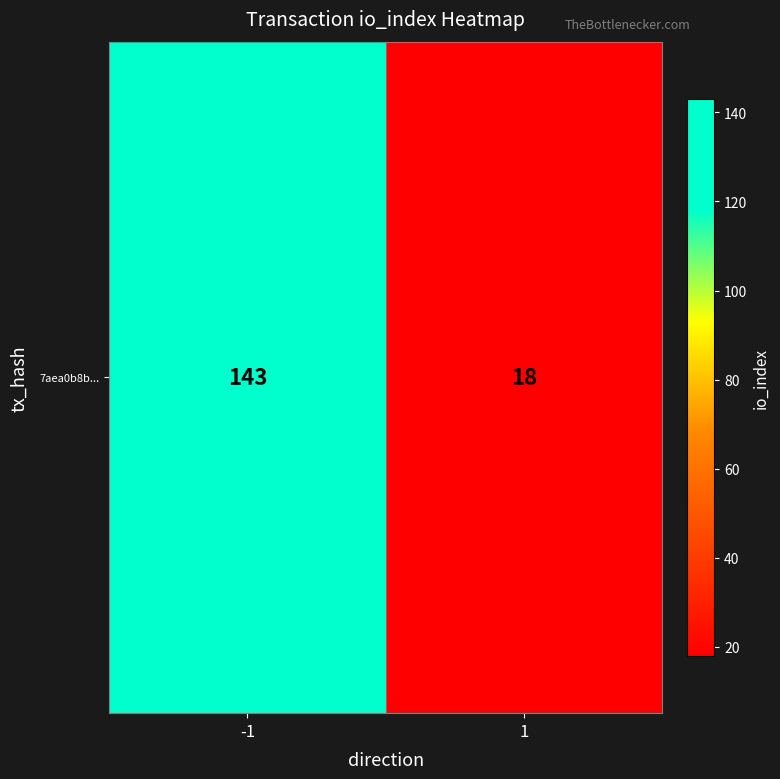

What is the sum of the values at -1 and 1?

161